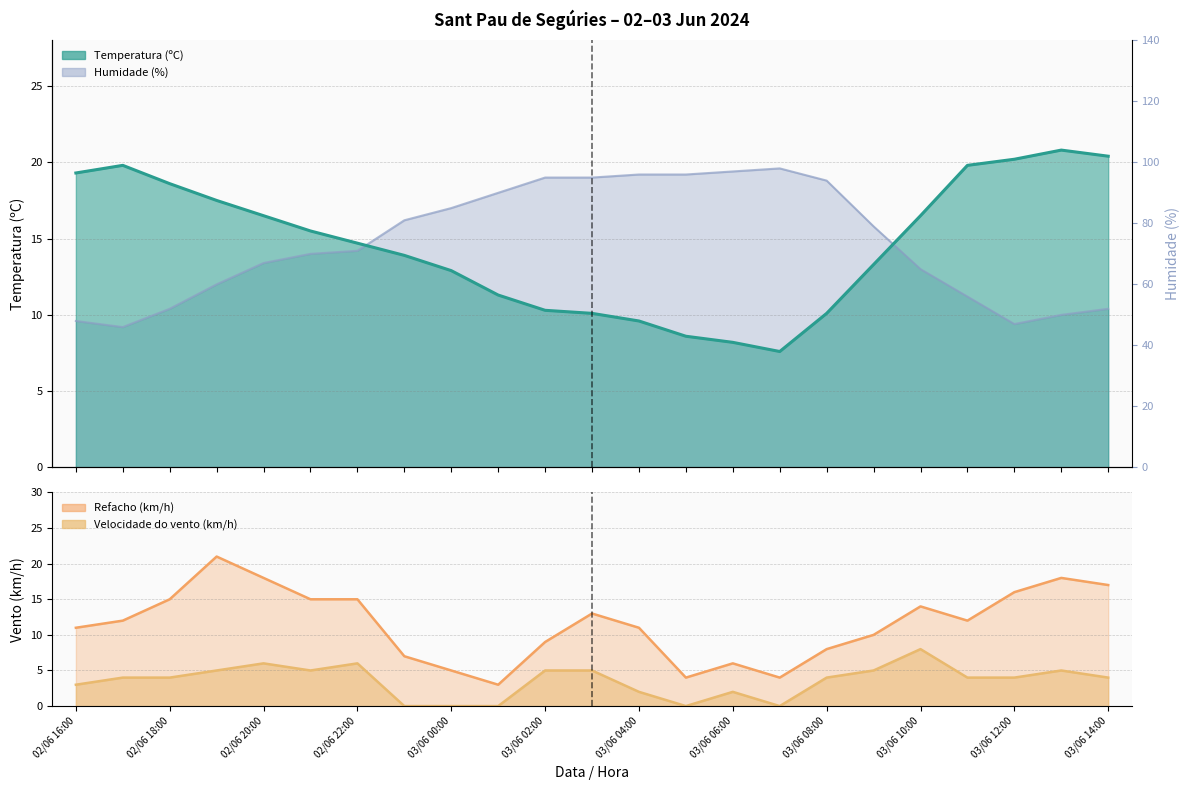

What is the greatest value displayed?

21.0